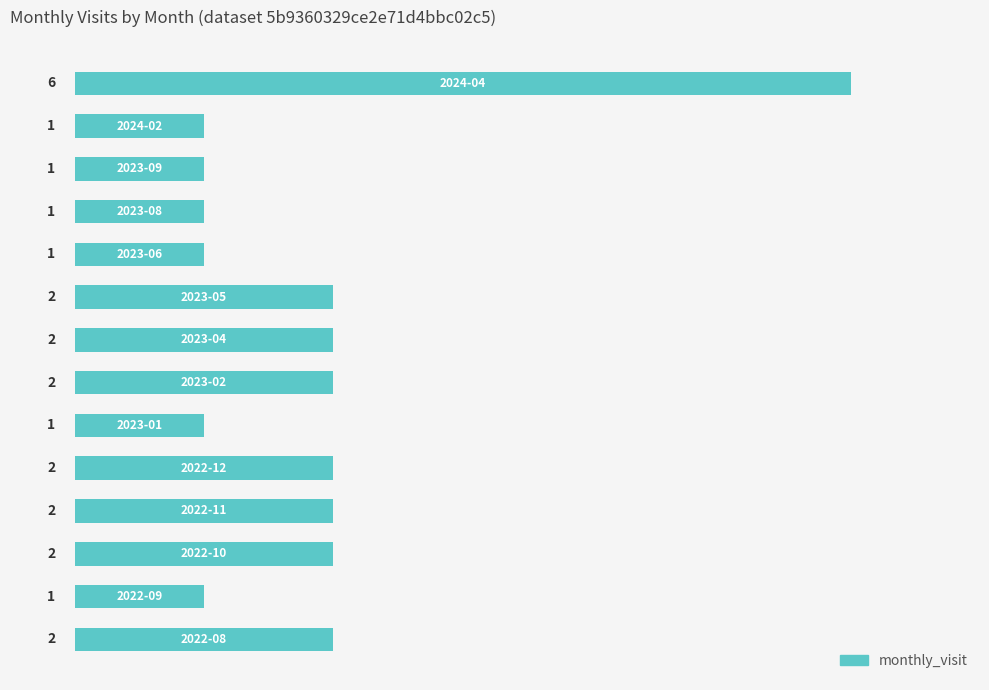

What is the difference between the second highest and minimum values?

1